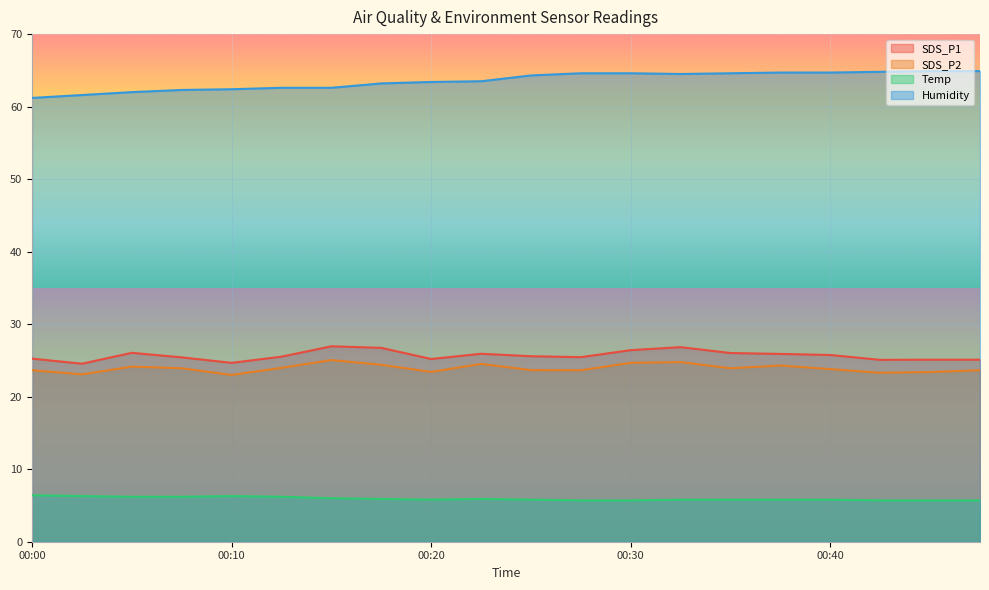

True or false: Temp and Humidity cross at least once.

False